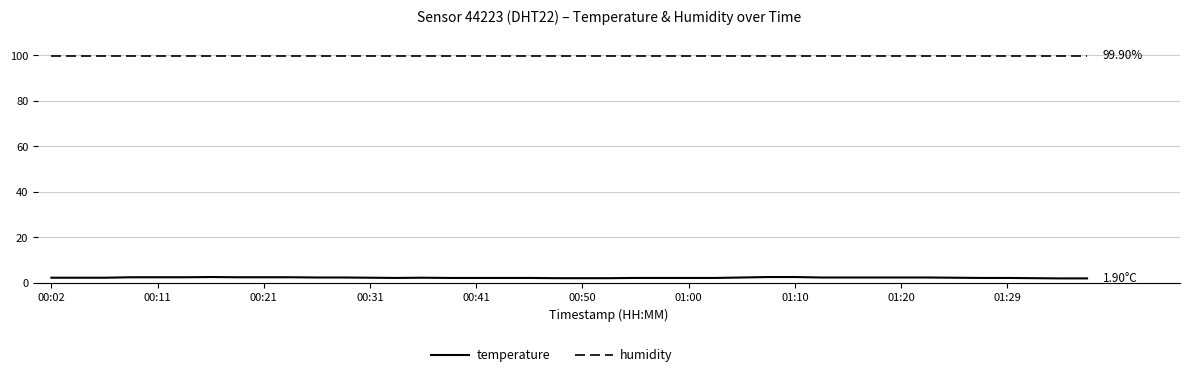

What is the difference between the maximum and minimum values in the temperature series?

0.6